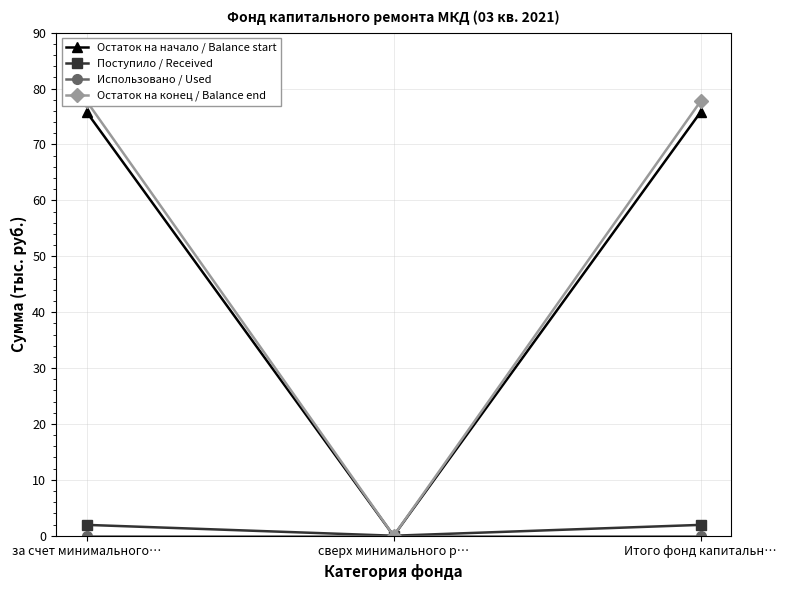

Which series has the largest total across all categories?

Остаток на конец / Balance end